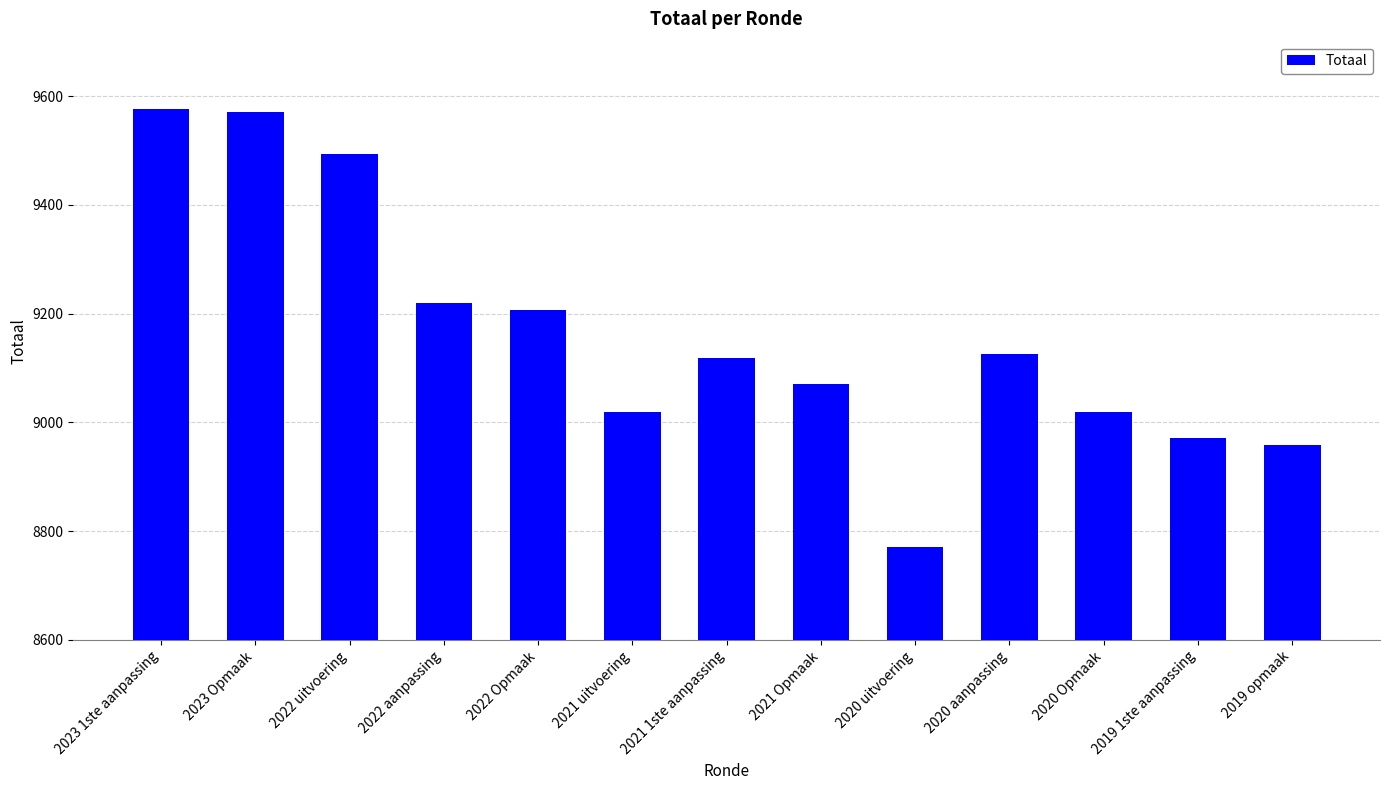

What is the change in value from 2022 uitvoering to 2021 uitvoering?

-474